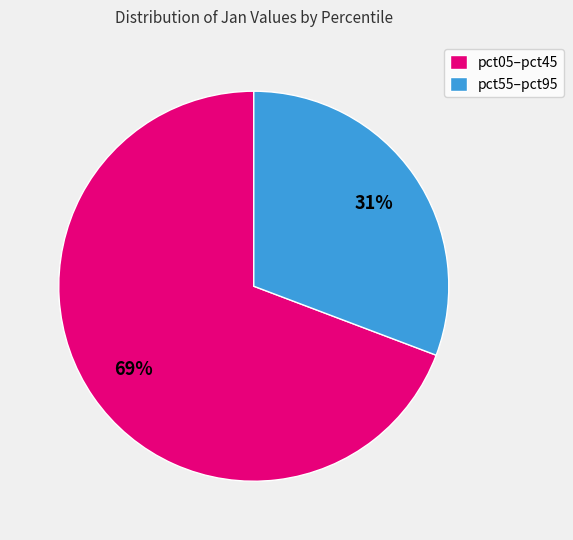

Count the number of slices in the pie.

2